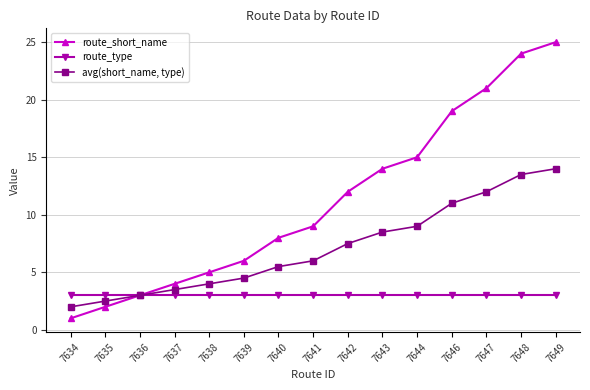

Rank the series at 7649 from highest to lowest value.

route_short_name, avg(short_name, type), route_type